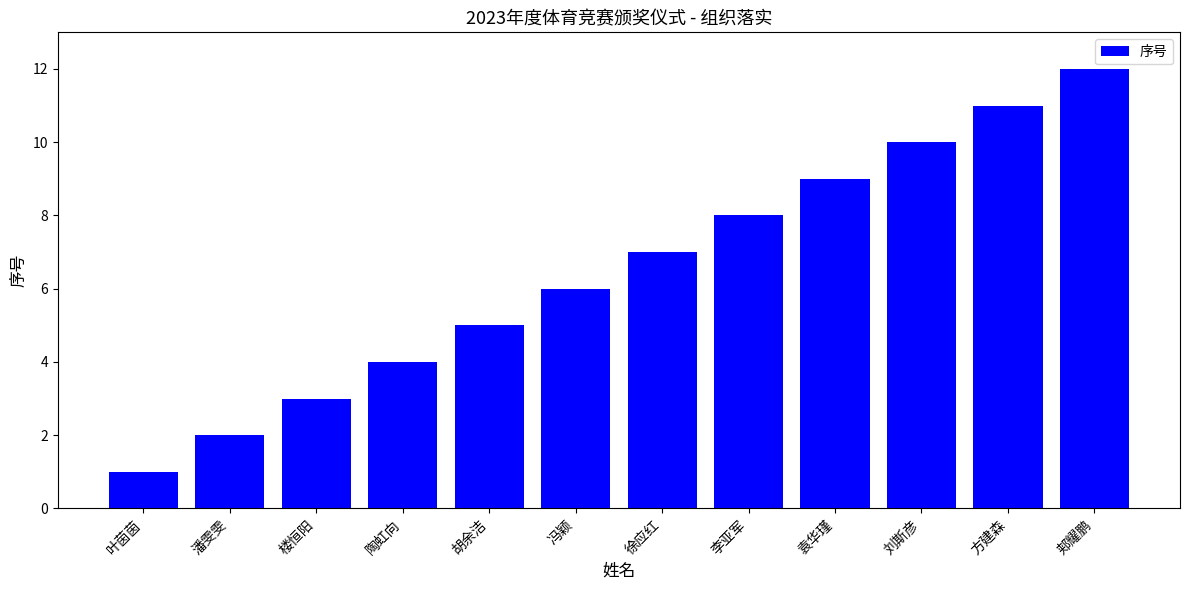

What is the label of the 1st bar from the right?

郏耀鹏